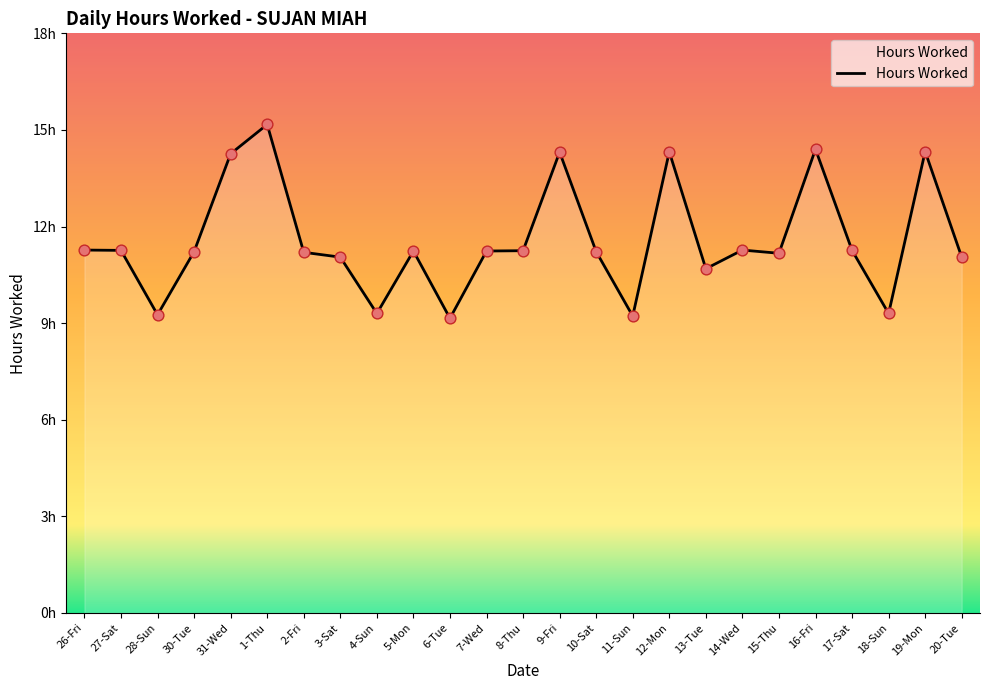

Is this an area chart (filled region under the line)?

Yes